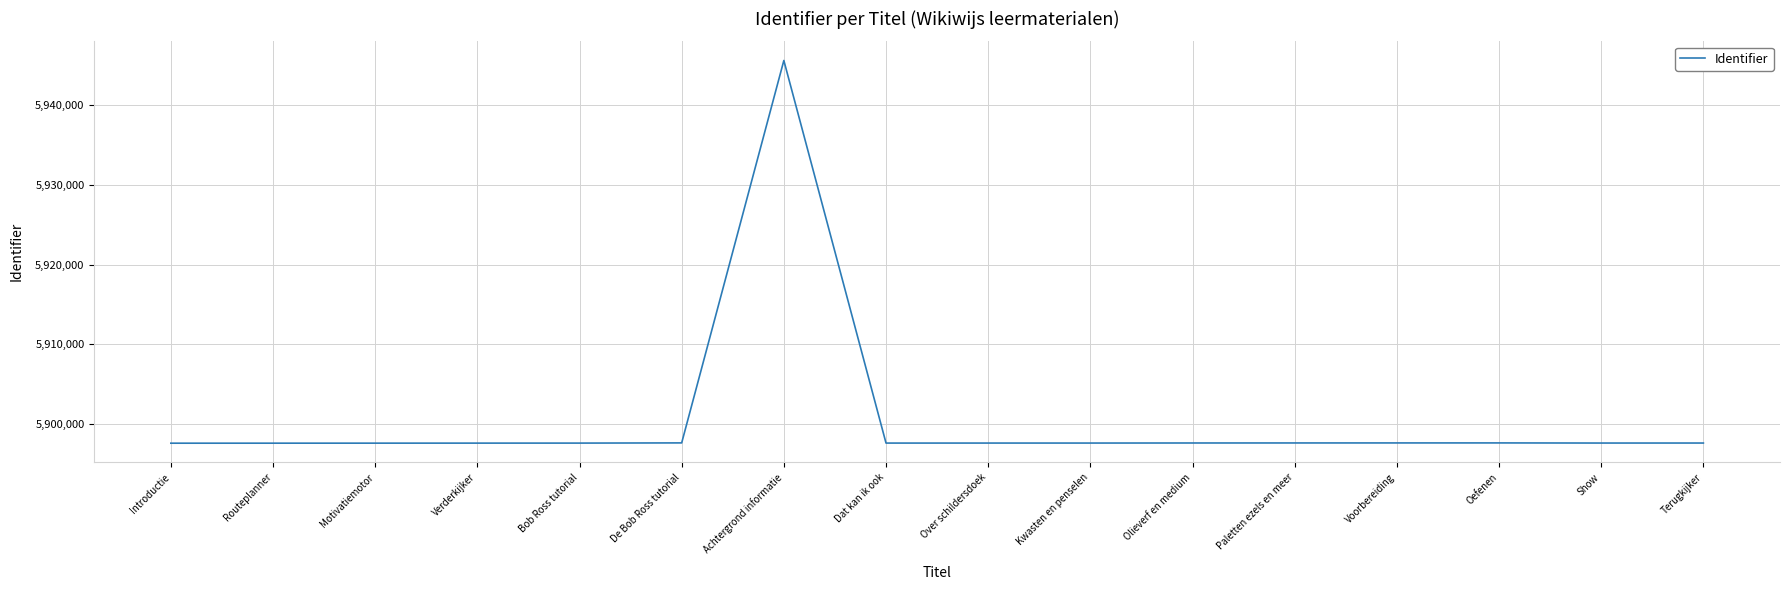

What is the difference between the maximum and minimum values?

48015